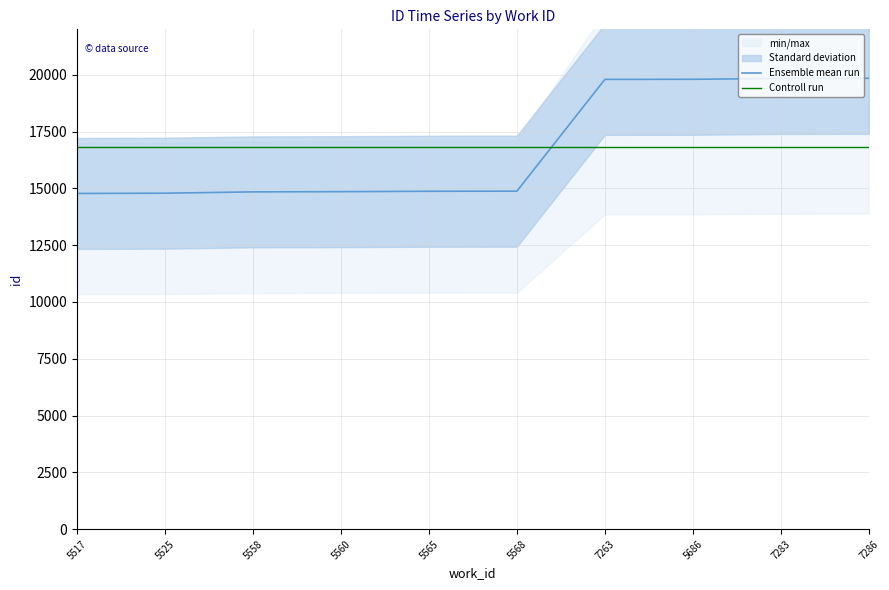

What is the sum of all values?

168296